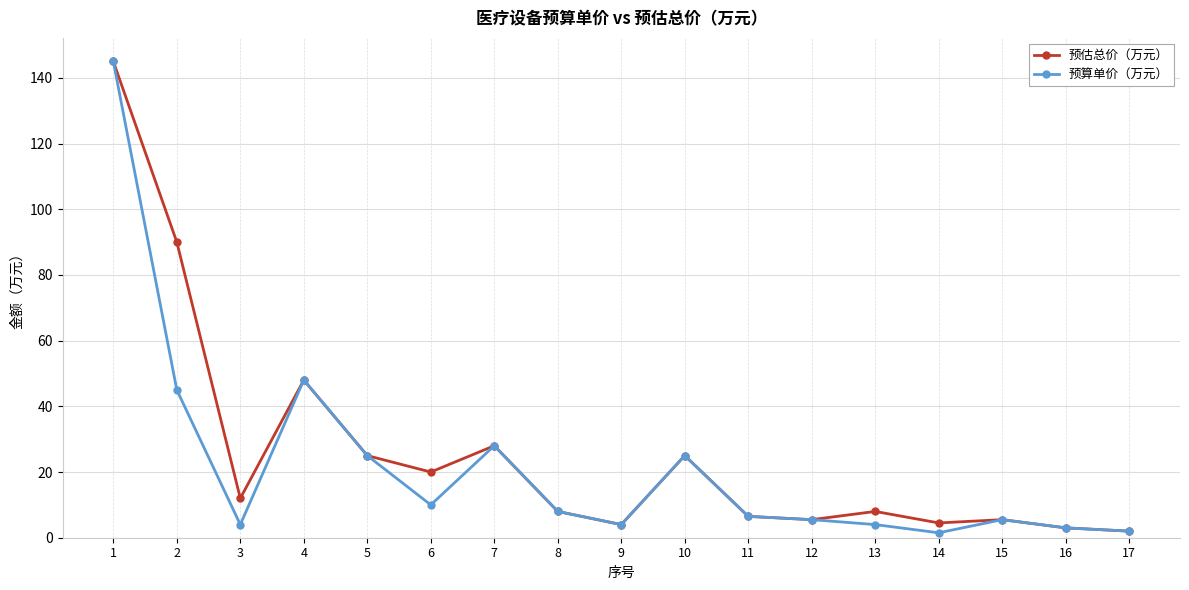

The 预算单价（万元） series shows 4.0 at 9. True or false?

True